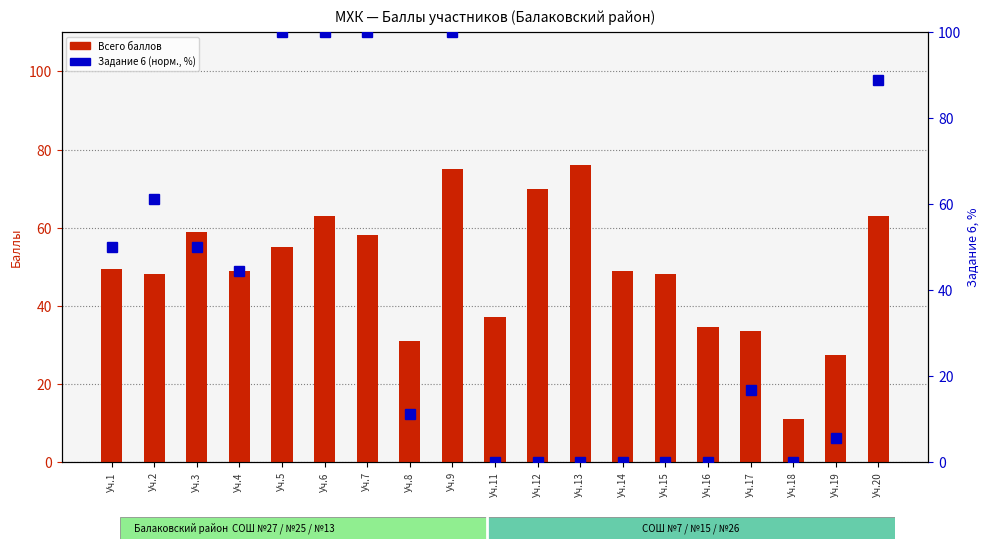

Between Уч.6 and Уч.17, which is larger?

Уч.6